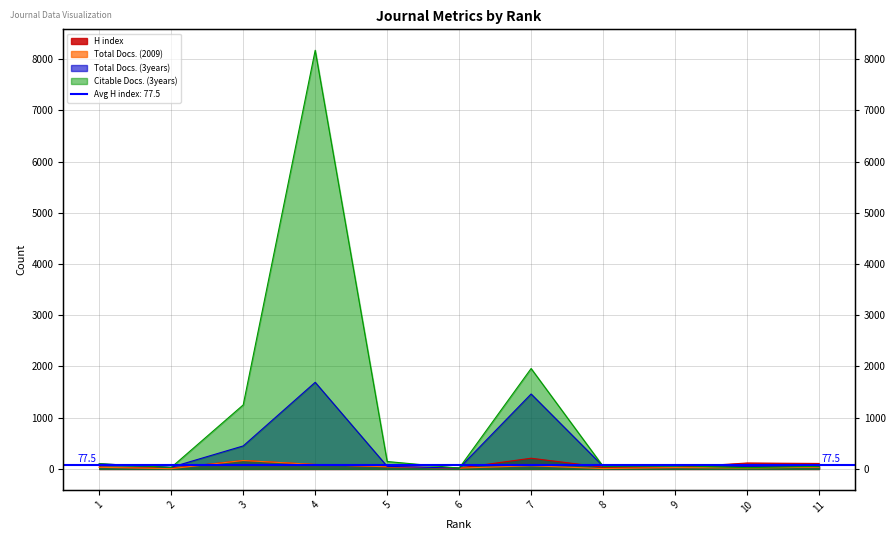

True or false: Total Docs. (2009) and Total Docs. (3years) intersect in this chart.

False